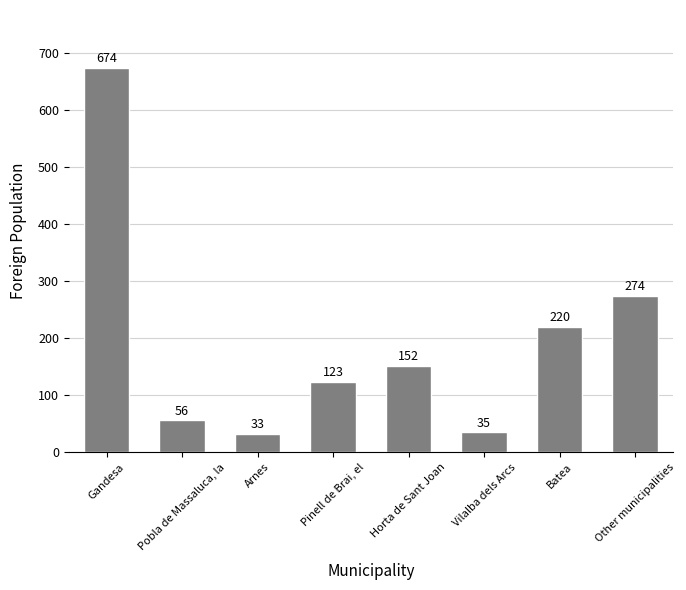

Reading right to left, what are all the values shown in this chart?

274	220	35	152	123	33	56	674